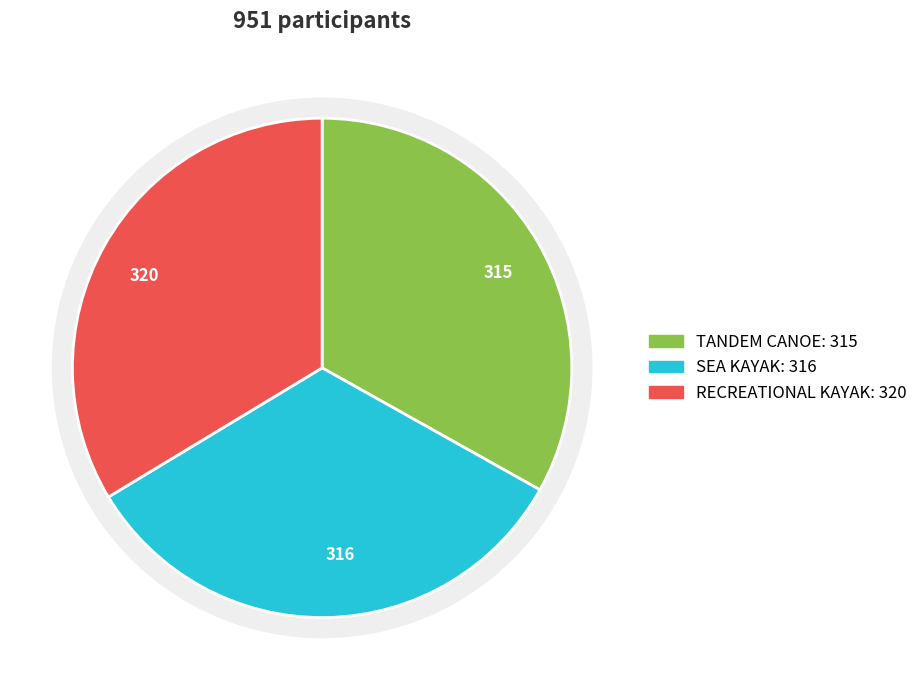

Does 3 represent more than half of the total?

No